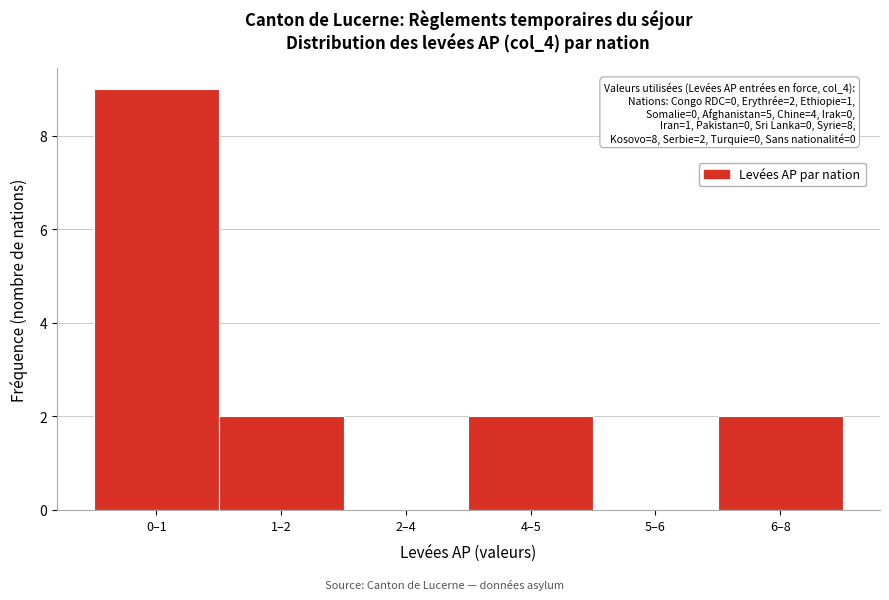

Reading left to right, list all the values displayed in this chart.

0–1=9	1–2=2	2–4=0	4–5=2	5–6=0	6–8=2